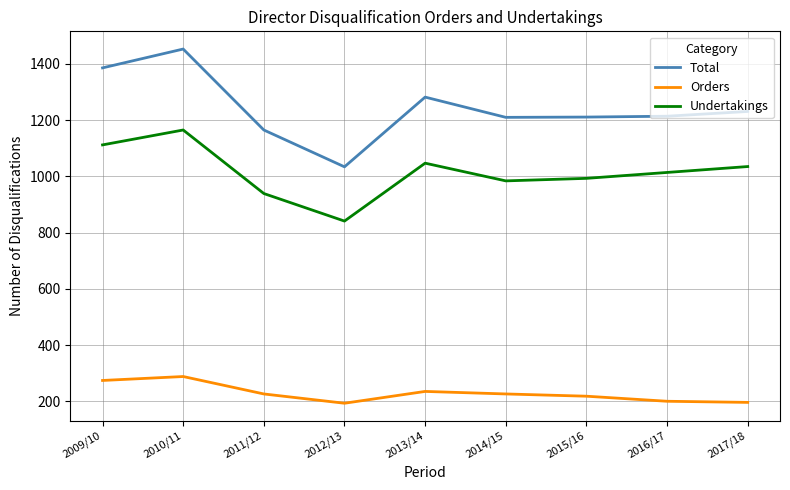

What is the total value across all series at 2011/12?

2330